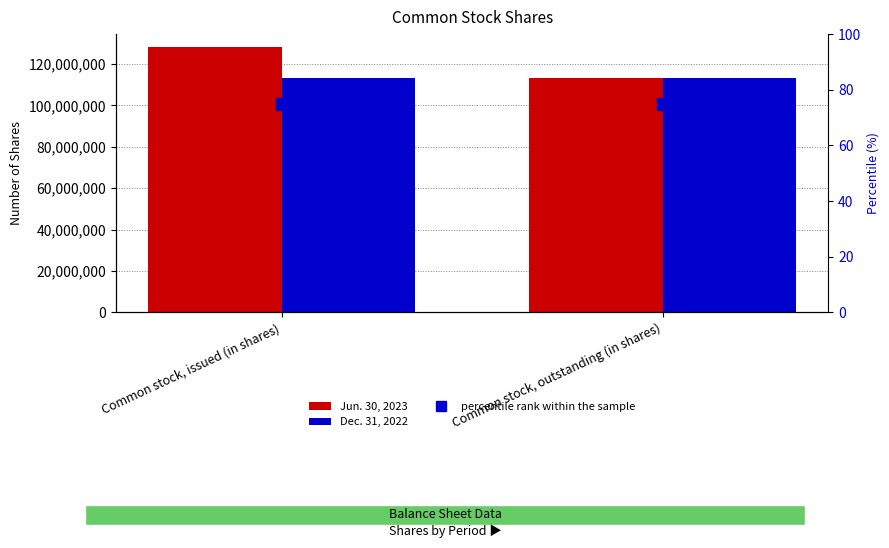

True or false: Dec. 31, 2022 has a value of 113335530 at Common stock, outstanding (in shares).

True